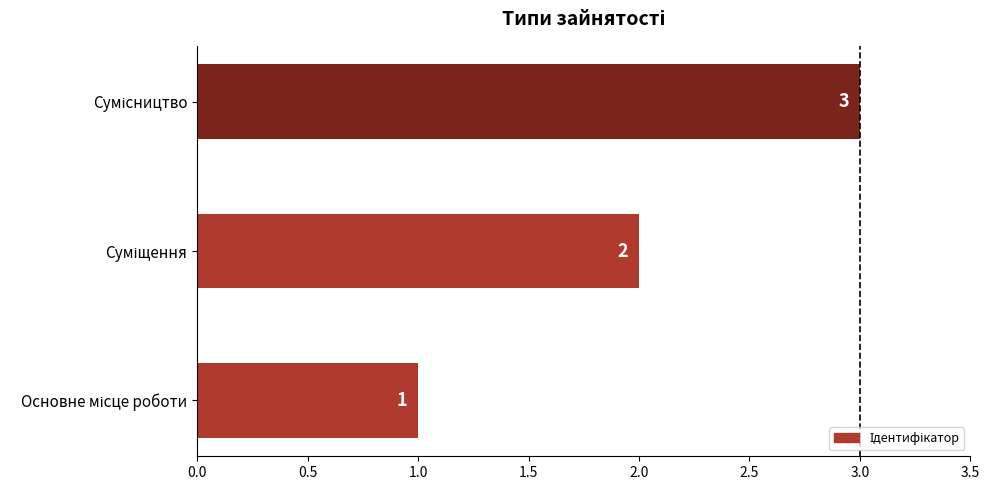

How many series are shown in this chart?

1